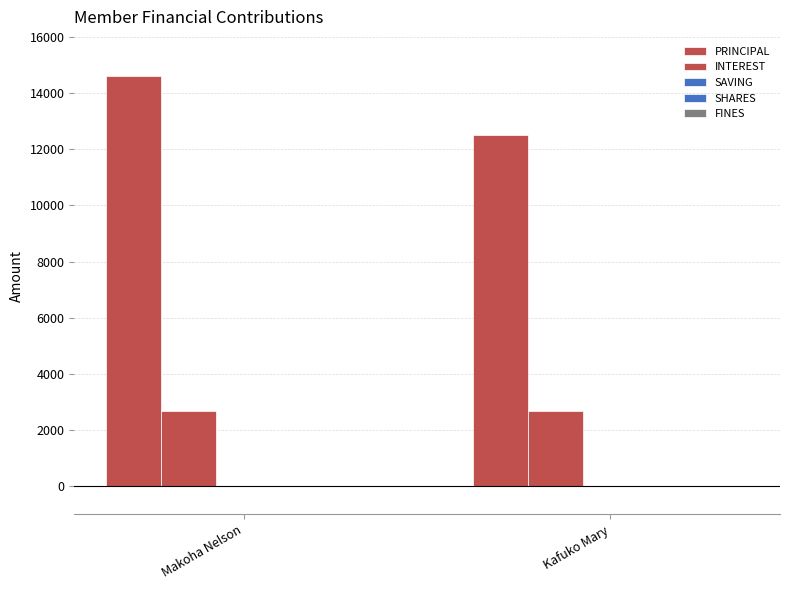

How many data points does each series have?

2